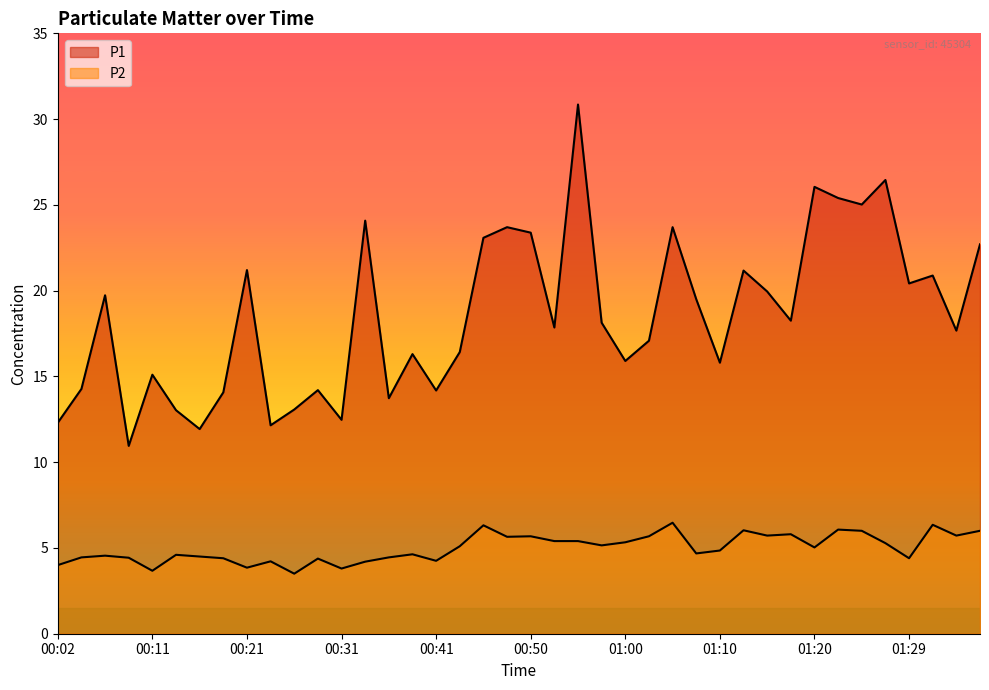

What is the sum of all P2 values?

200.0